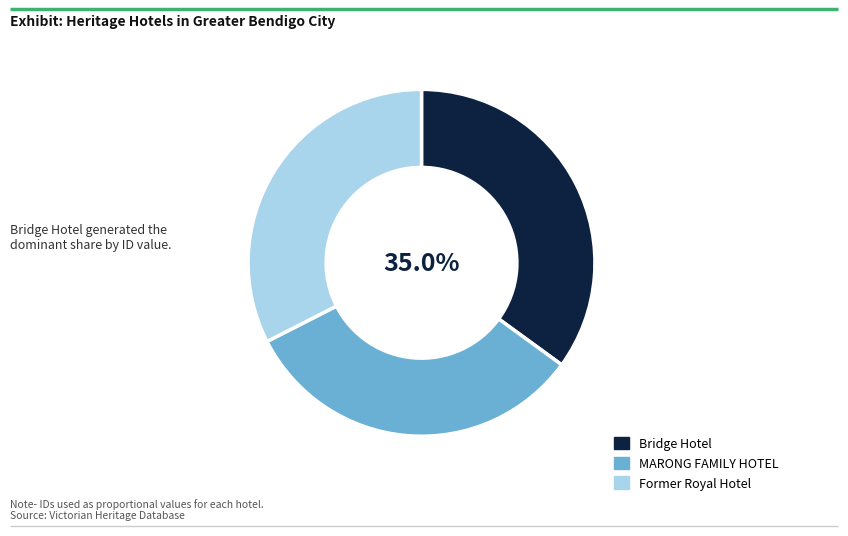

Between Former Royal Hotel and Bridge Hotel, which is larger?

Bridge Hotel